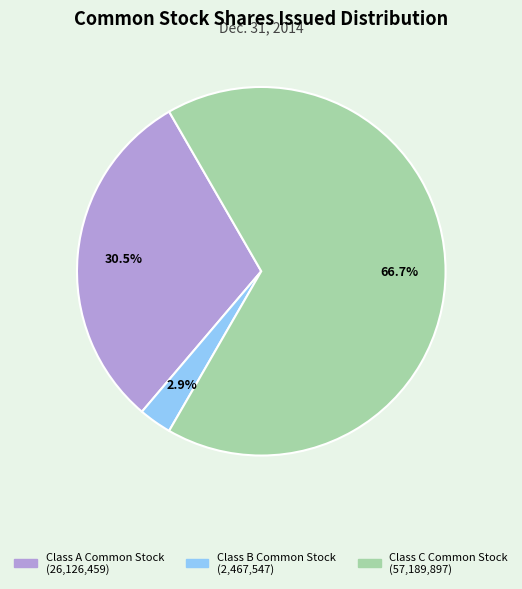

True or false: Class C Common Stock accounts for 79% of the total.

False